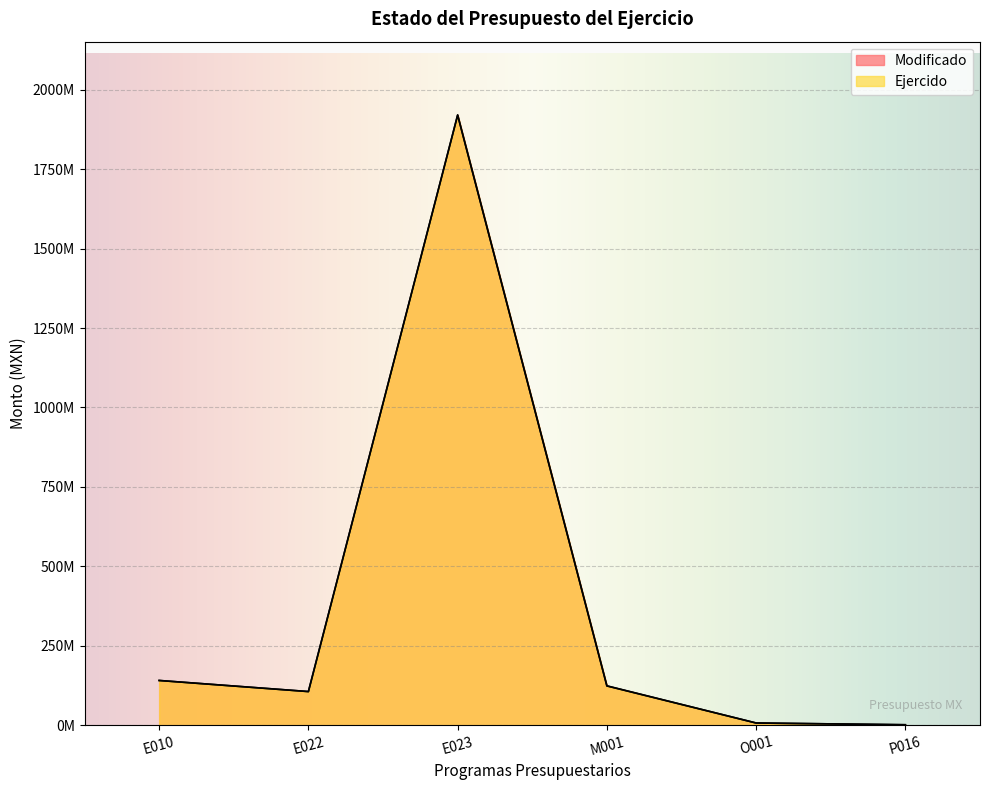

Which series changed the most between E010 and E022?

Modificado